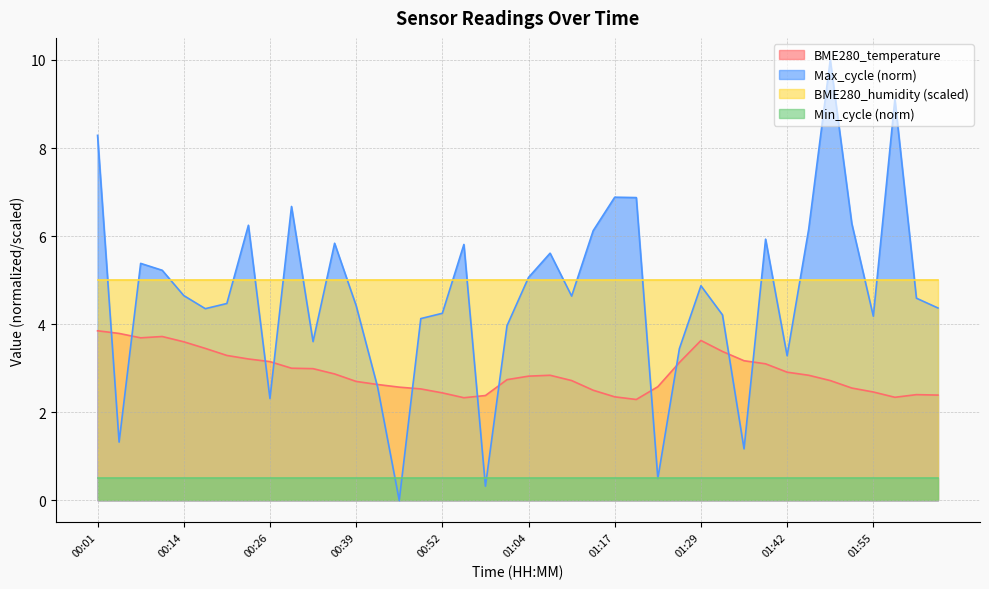

Rank the series by their maximum value, from highest to lowest.

Max_cycle (norm), BME280_humidity (scaled), BME280_temperature, Min_cycle (norm)